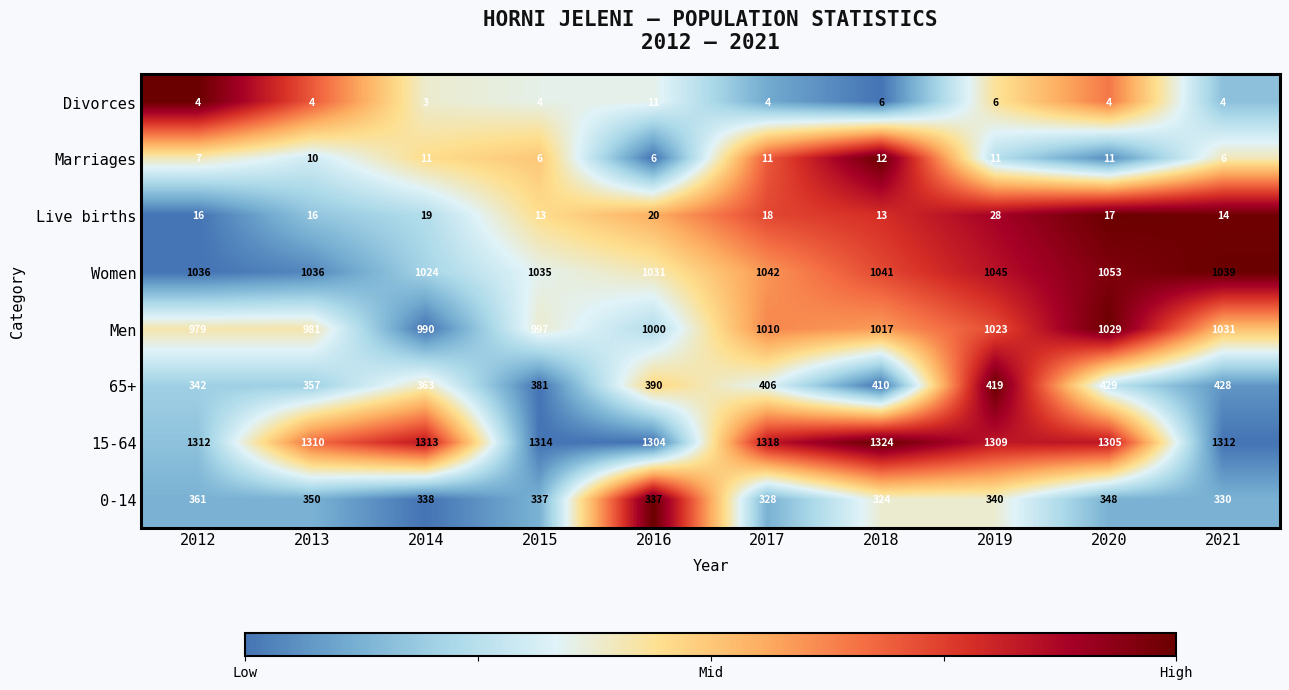

What is the total value across all series at 2012?

4057